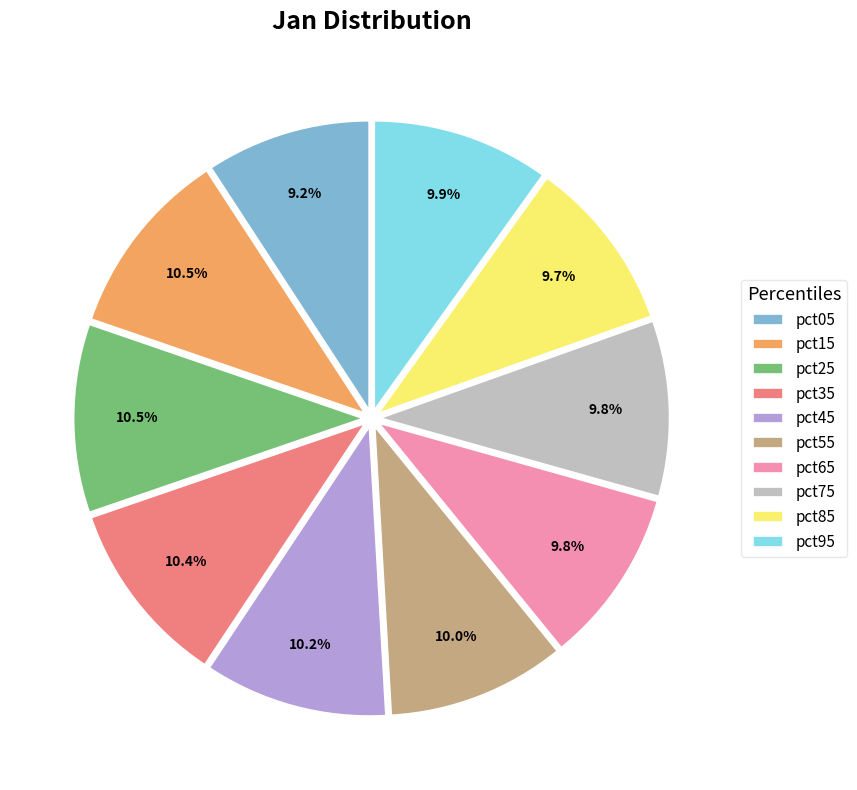

To the nearest percent, what percentage of the pie is pct75?

10%